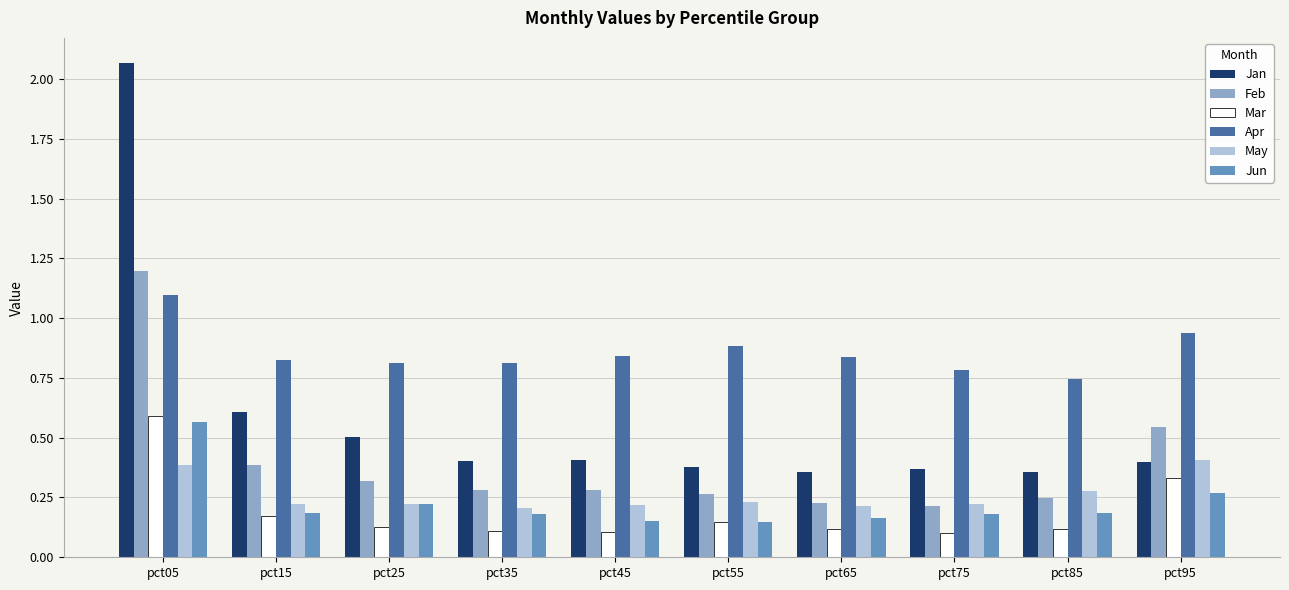

Does the chart contain stacked bars?

No